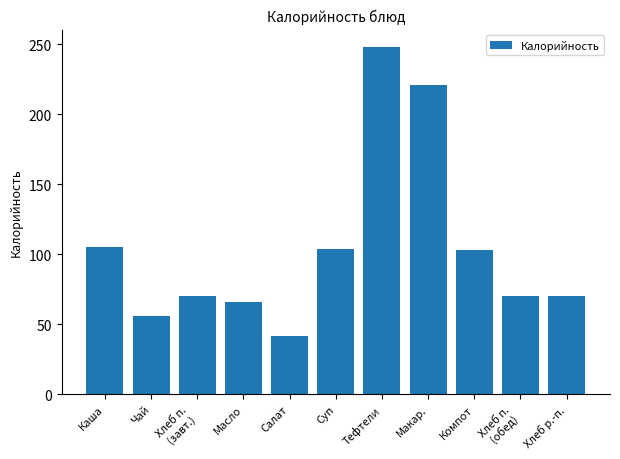

What is the ratio of the value at Компот to the value at Тефтели?

0.4